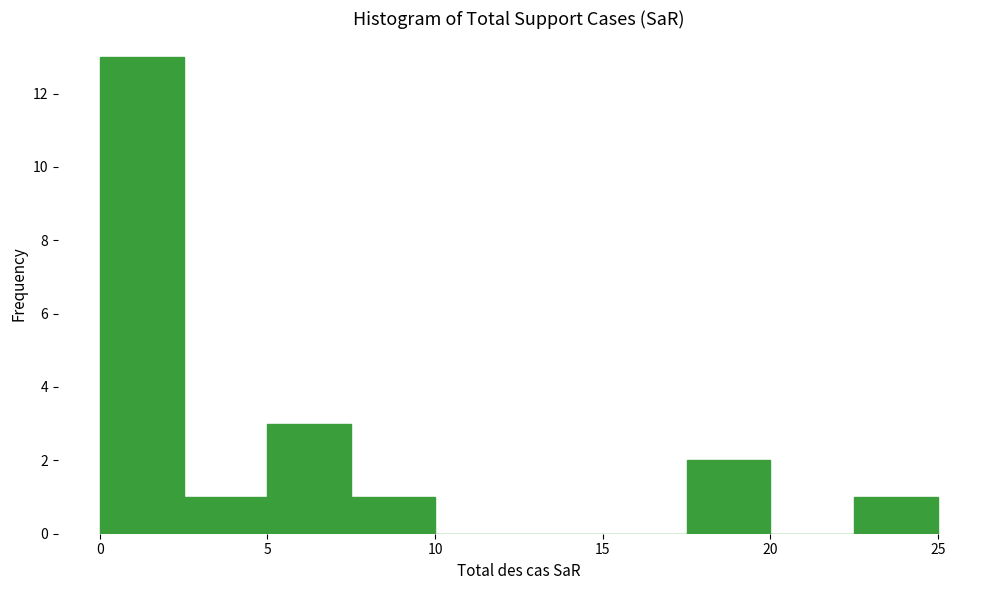

Which range on the x-axis has the tallest bar?

0.0 to 2.5